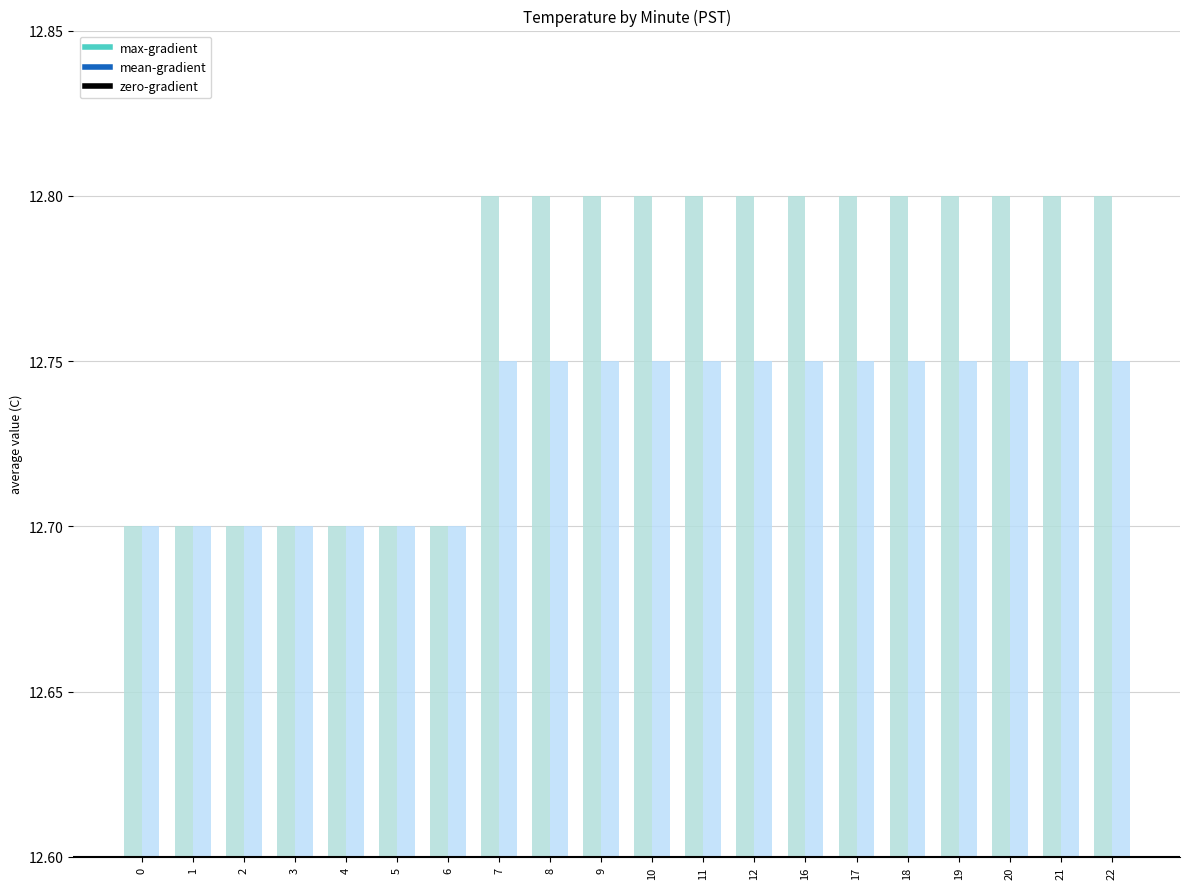

Does the chart contain stacked bars?

No